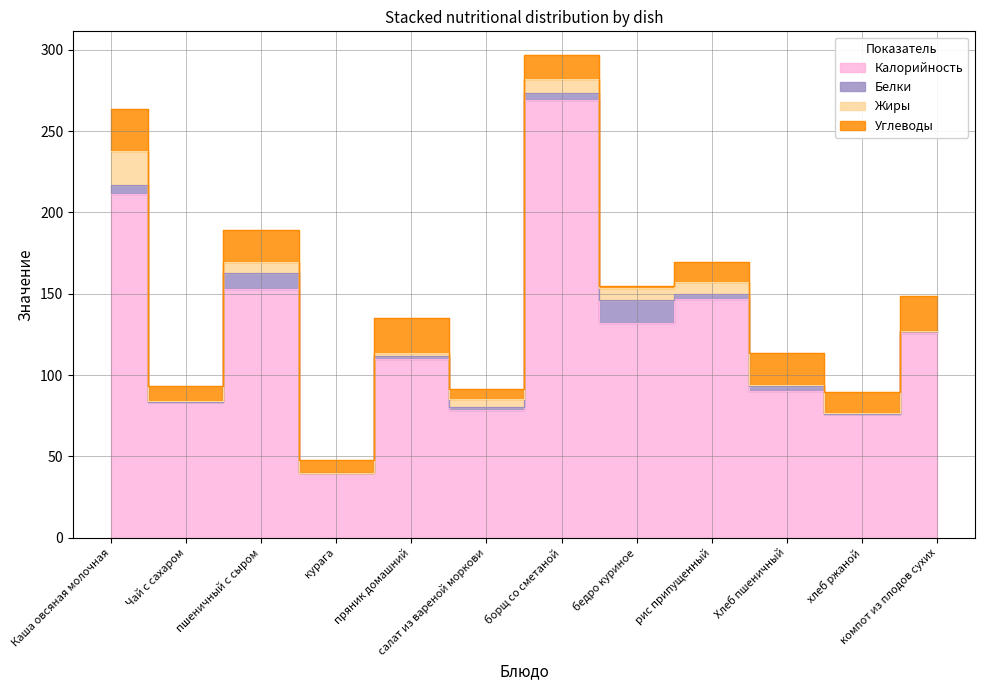

Is it true that Углеводы equals 2.1 at курага?

False